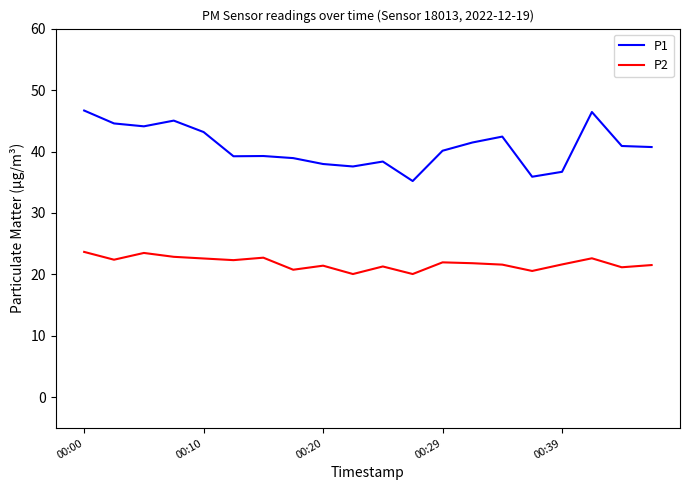

True or false: P2 and P1 cross at least once.

False